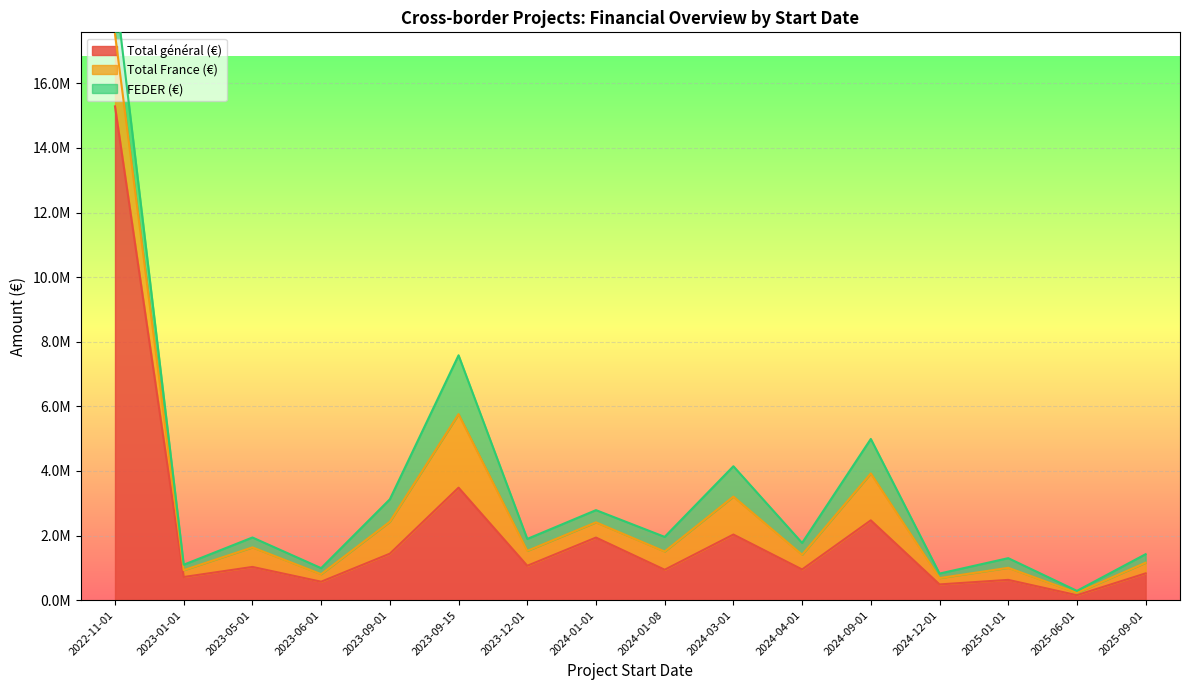

Is the value of Total général (€) at 2023-05-01 greater than the value of Total France (€) at 2025-06-01?

Yes